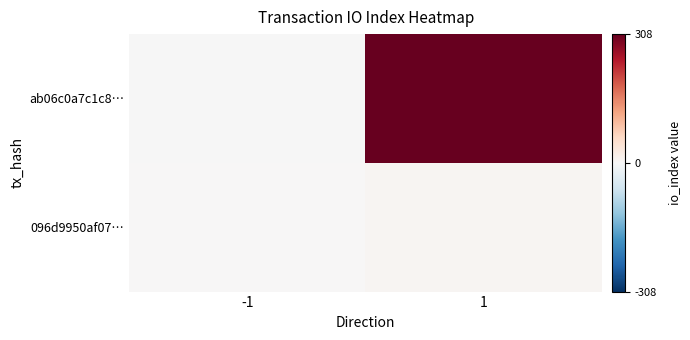

Rank the series by their maximum value, from highest to lowest.

ab06c0a7c1c8…, 096d9950af07…